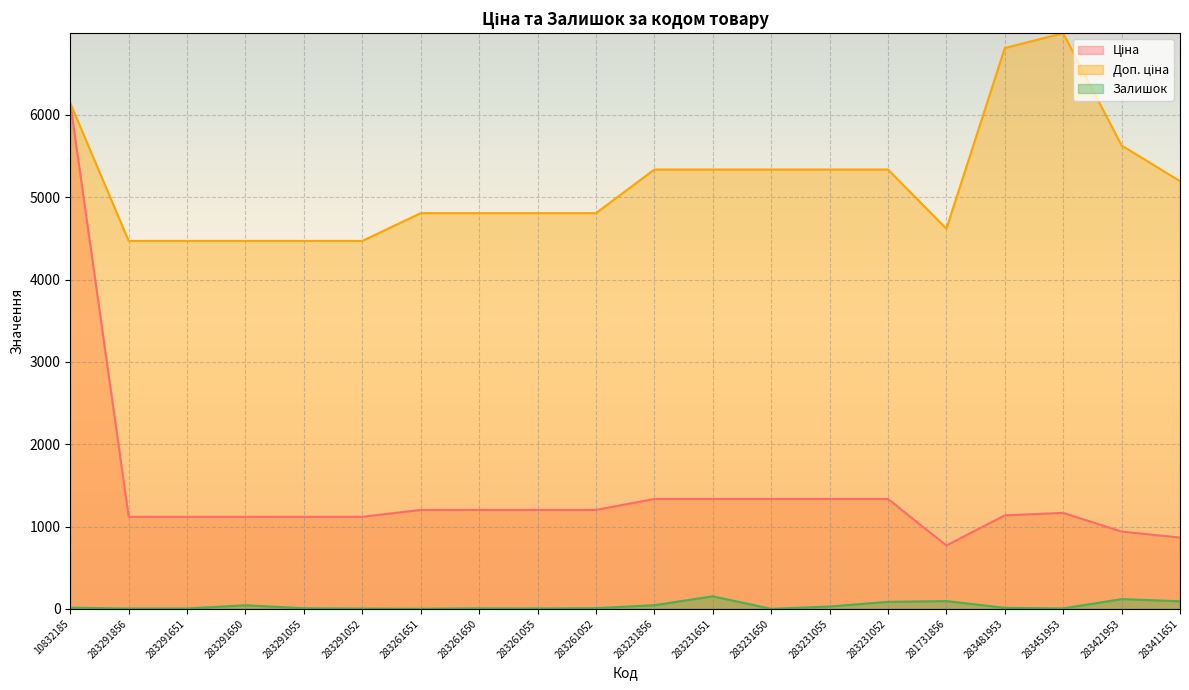

How many values in the Залишок series are below 12?

10